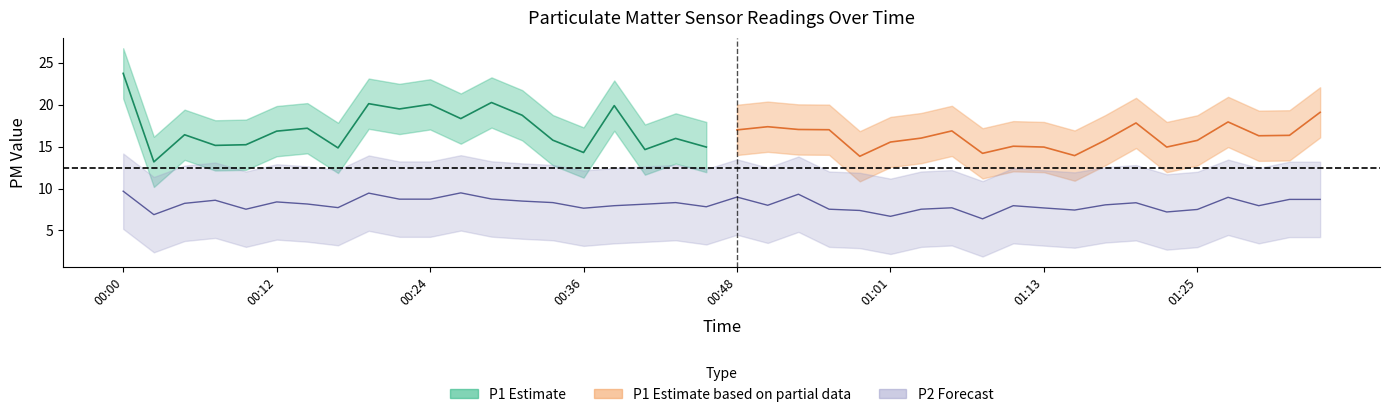

What is the smallest value displayed?

6.4